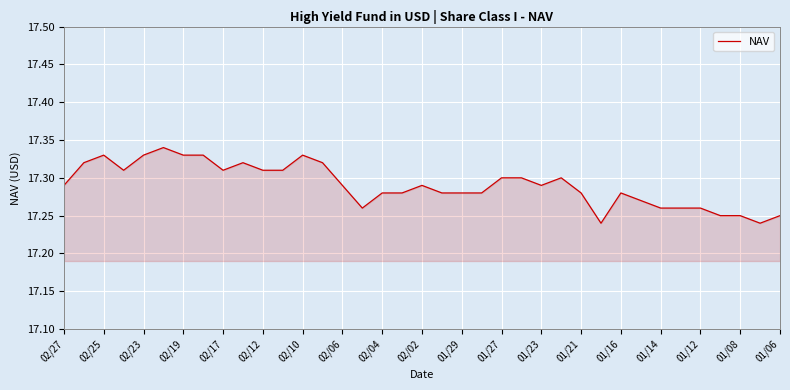

The chart shows a value of 29.0 at 01/29. True or false?

False